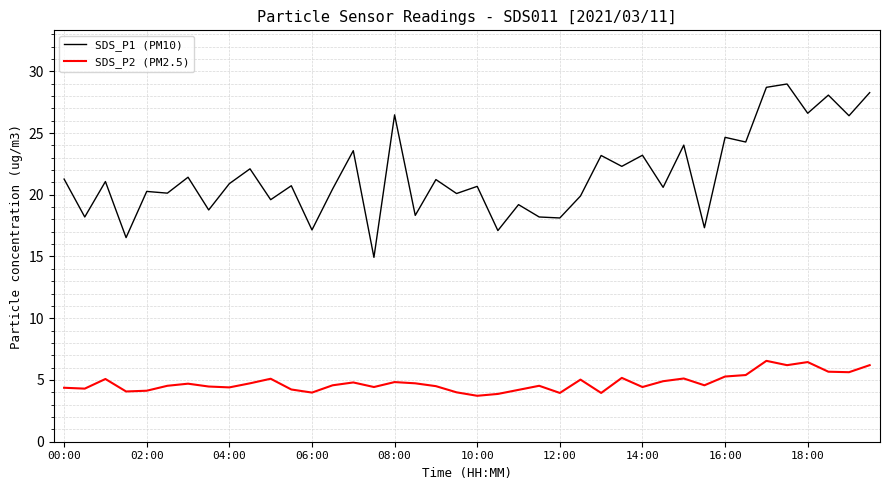

Rank the series by their maximum value, from highest to lowest.

SDS_P1 (PM10), SDS_P2 (PM2.5)